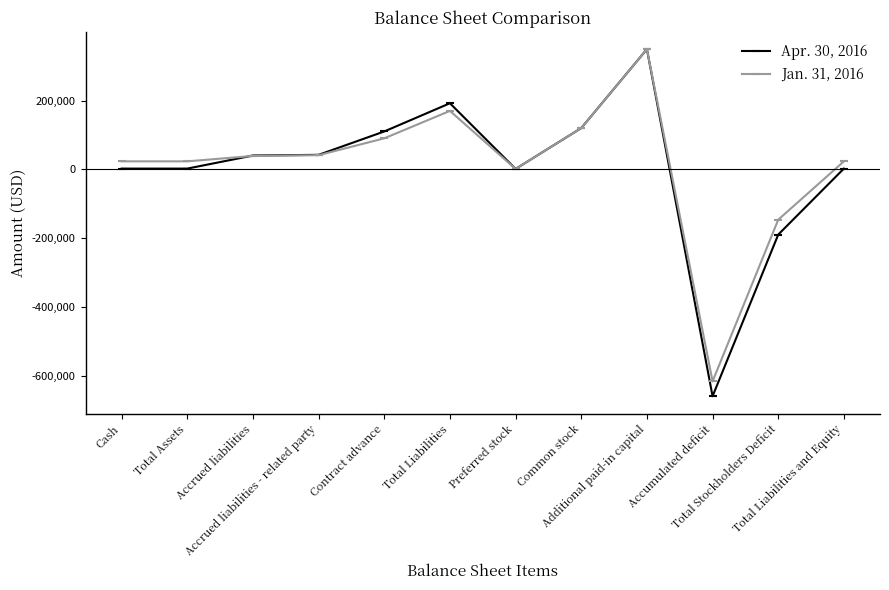

How many lines are shown in the chart?

2